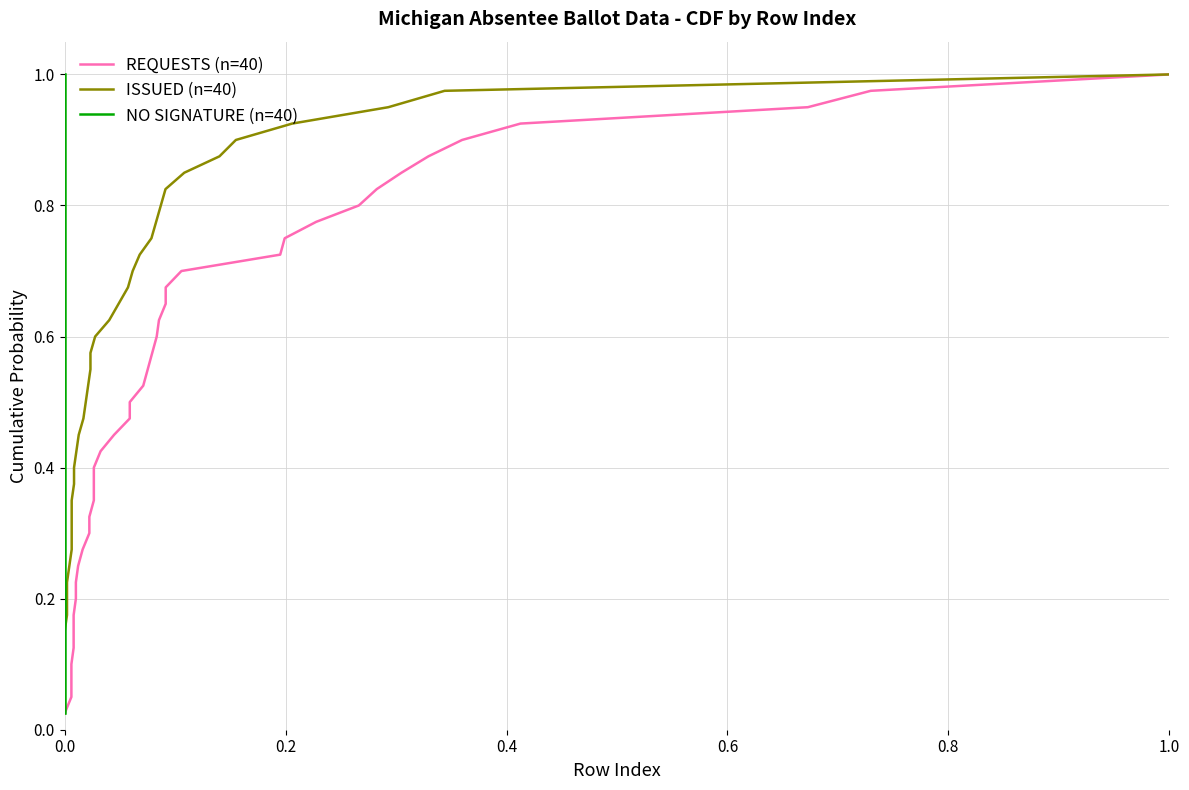

Does the chart have visible grid lines?

Yes